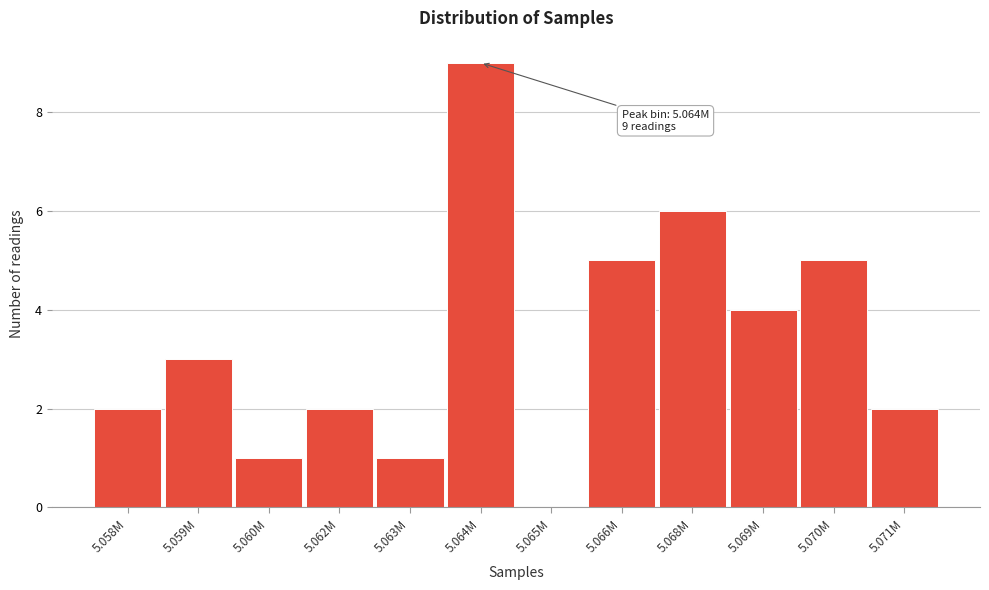

Reading left to right, transcribe all the data shown in this chart.

5.058M=2	5.059M=3	5.060M=1	5.062M=2	5.063M=1	5.064M=9	5.065M=0	5.066M=5	5.068M=6	5.069M=4	5.070M=5	5.071M=2